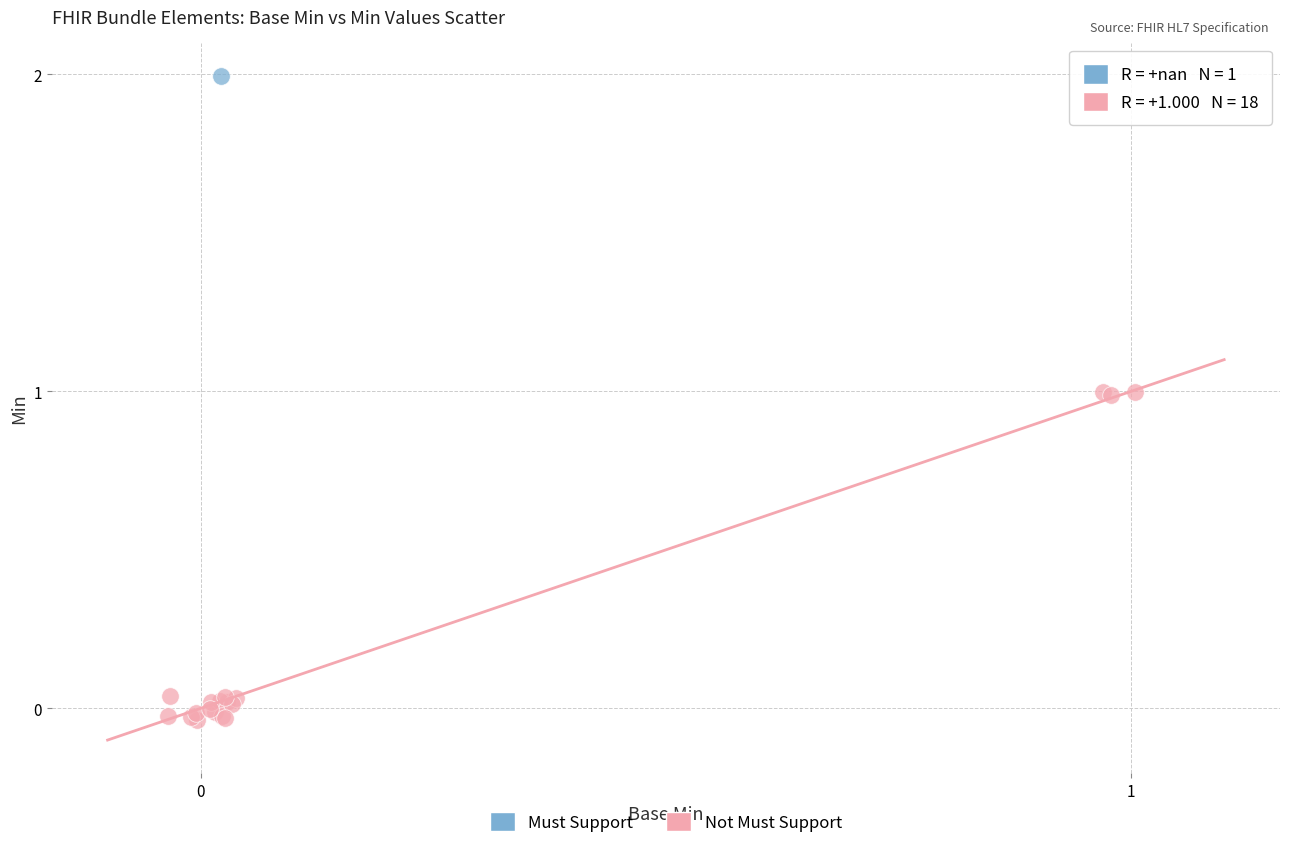

What are all the series names shown in the legend?

Must Support, Not Must Support